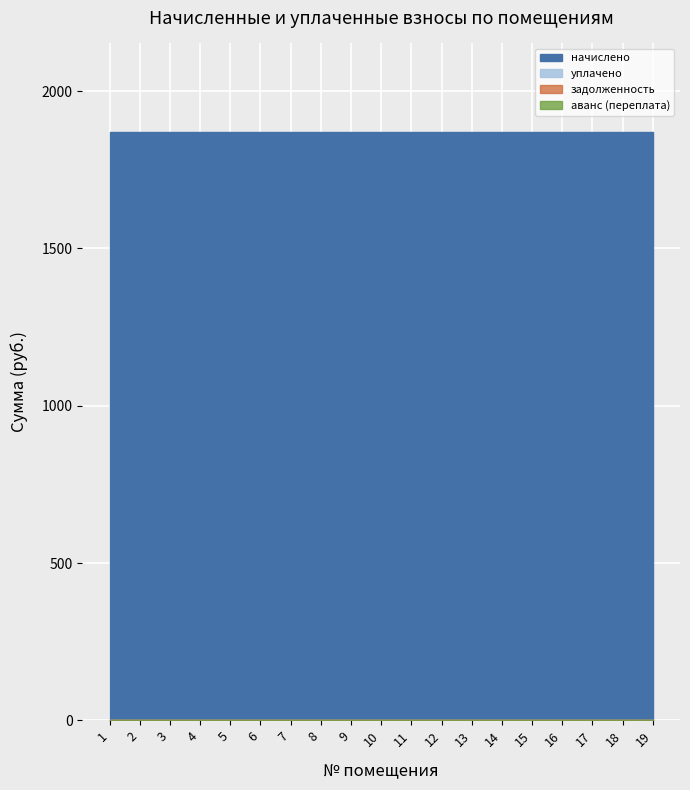

At 8, list the series in order from largest to smallest.

начислено, уплачено, задолженность, аванс (переплата)